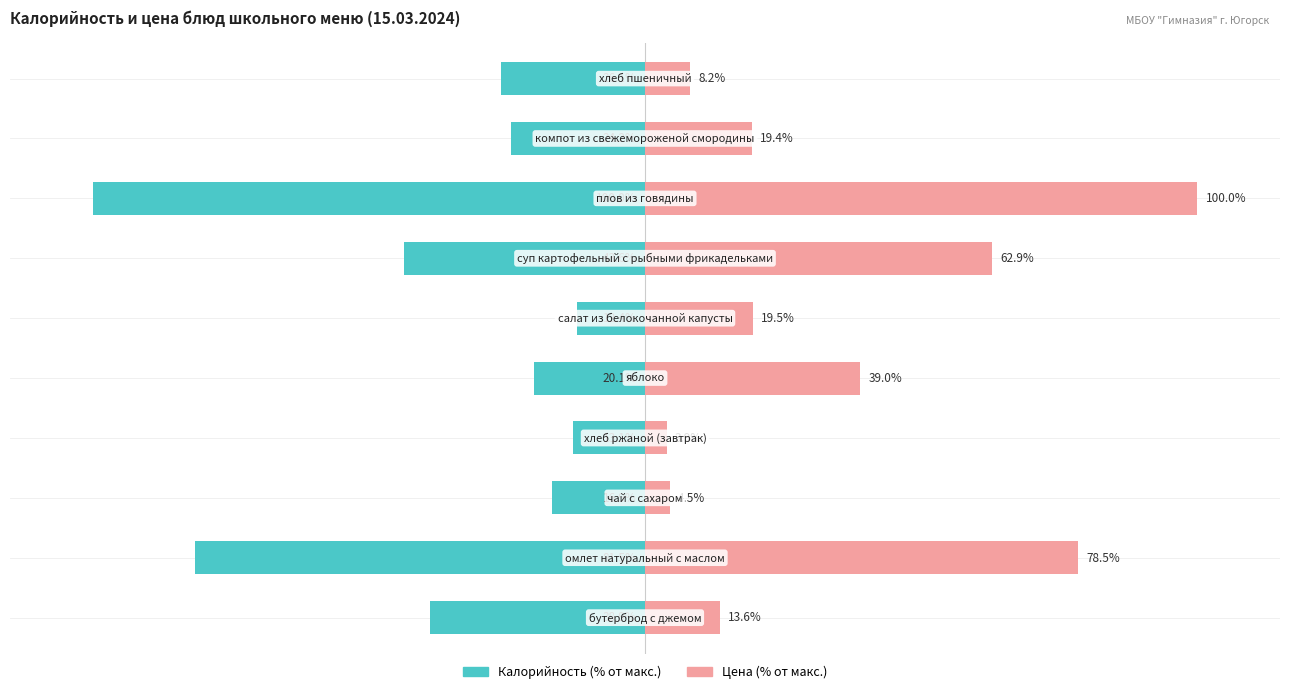

What is the maximum value for Цена?

100.0